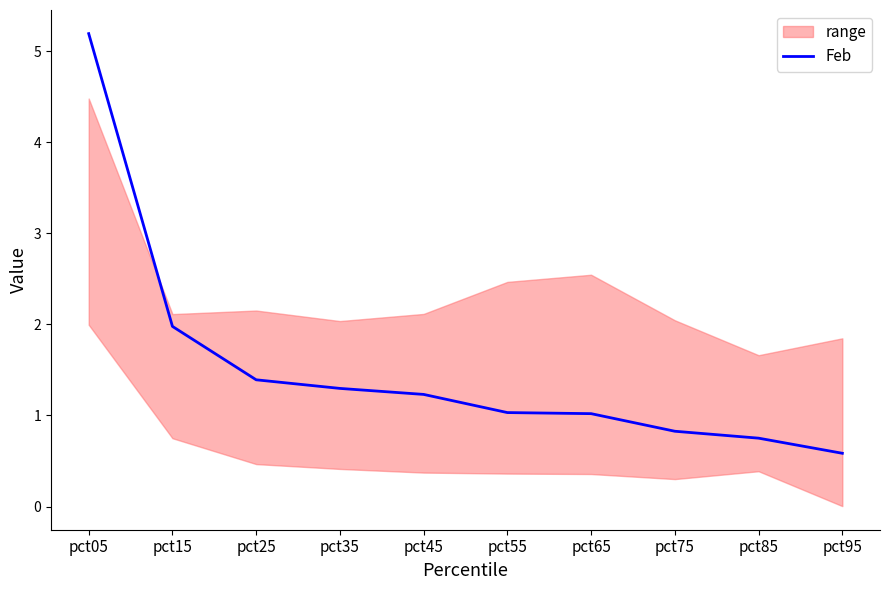

The value at pct45 is 1.9. True or false?

False